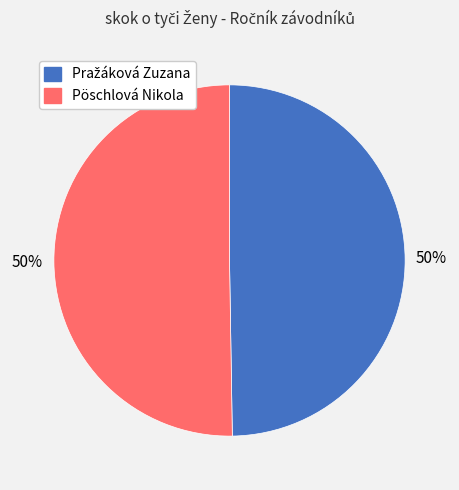

What percentage is the Pöschlová Nikola slice, to the nearest percent?

50%